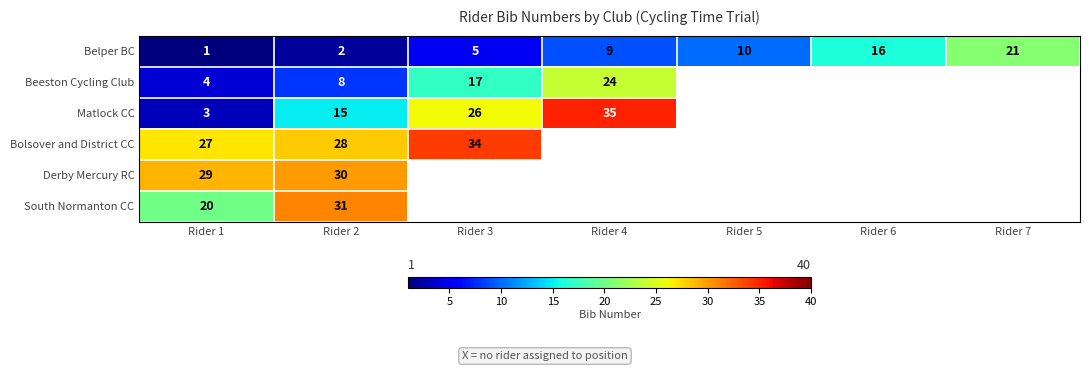

List the labels in order of Belper BC value, largest first.

Rider 7, Rider 6, Rider 5, Rider 4, Rider 3, Rider 2, Rider 1